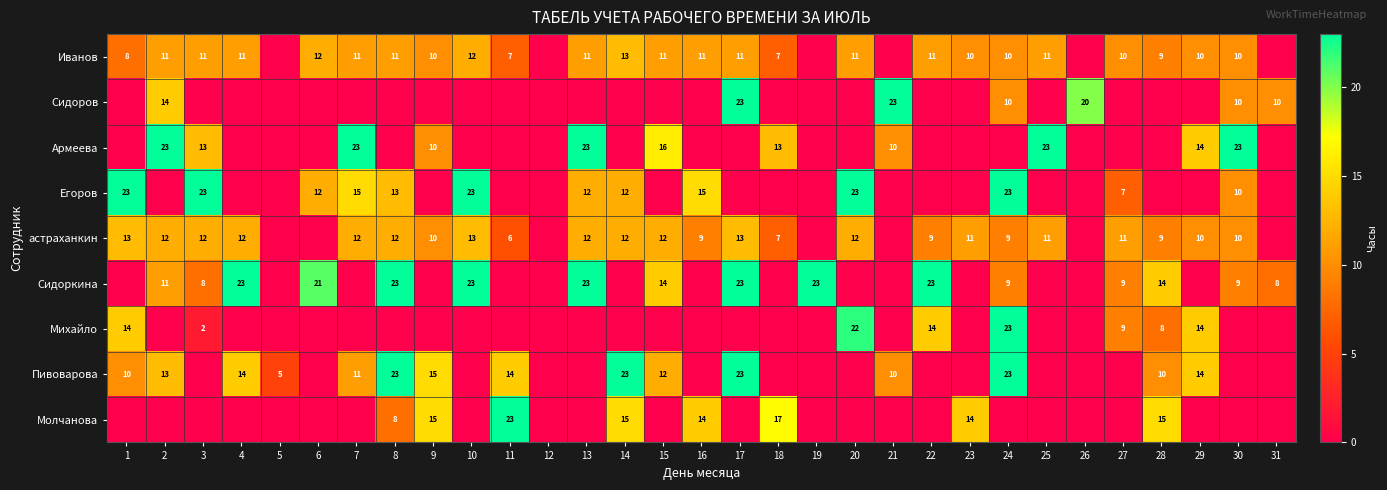

The Иванов series shows 13 at 14. True or false?

True